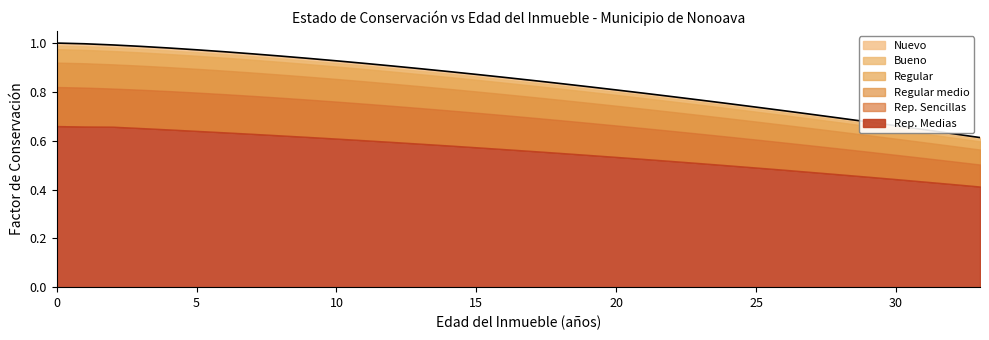

Is the value of Rep. Sencillas at 27 greater than the value of Regular at 15?

No